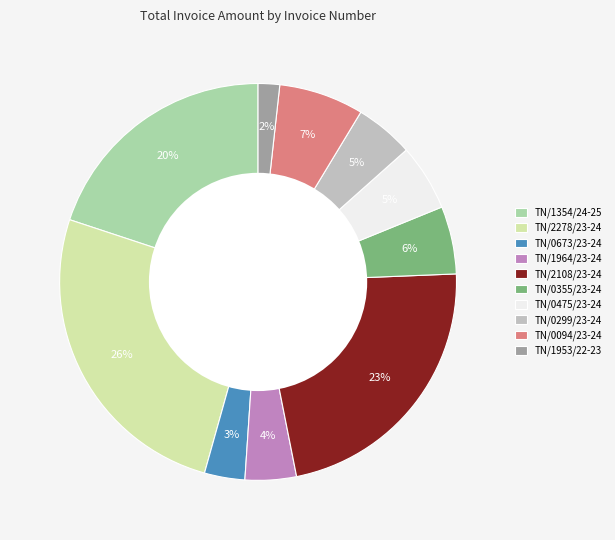

To the nearest percent, what portion does TN/0475/23-24 represent?

5%